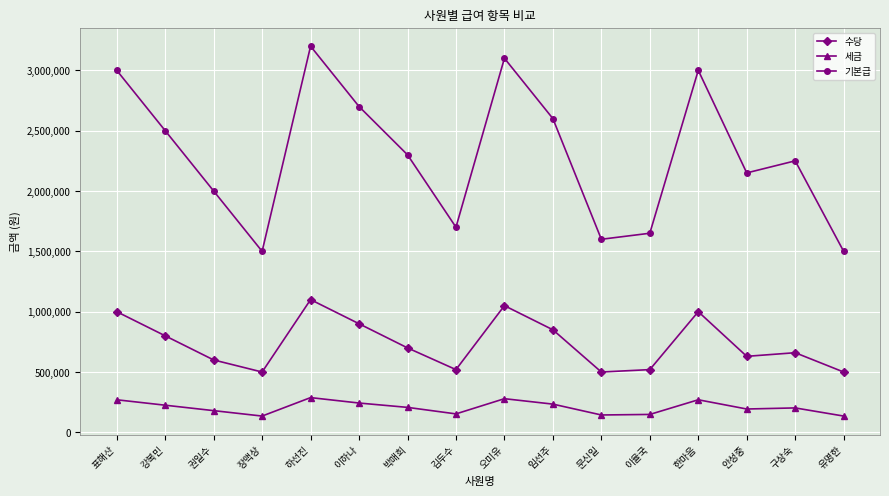

What is the difference between the second highest and second lowest values in the 수당 series?

550000